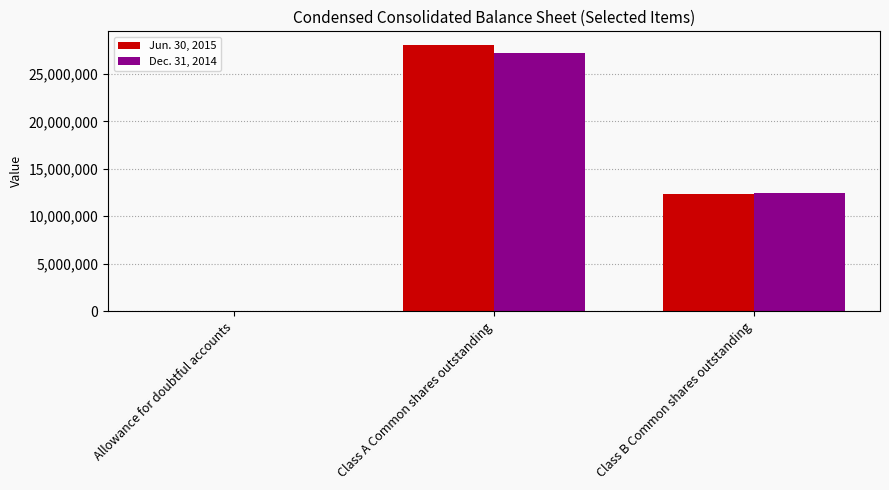

How many groups of bars are there?

3